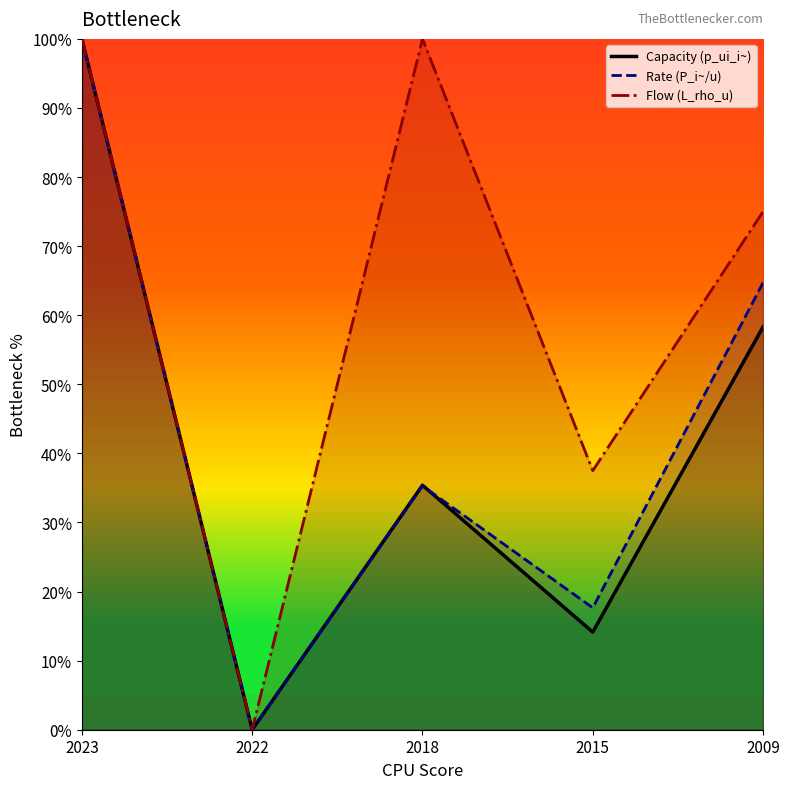

Which series has the largest range (max minus min)?

Capacity (p_ui_i~)